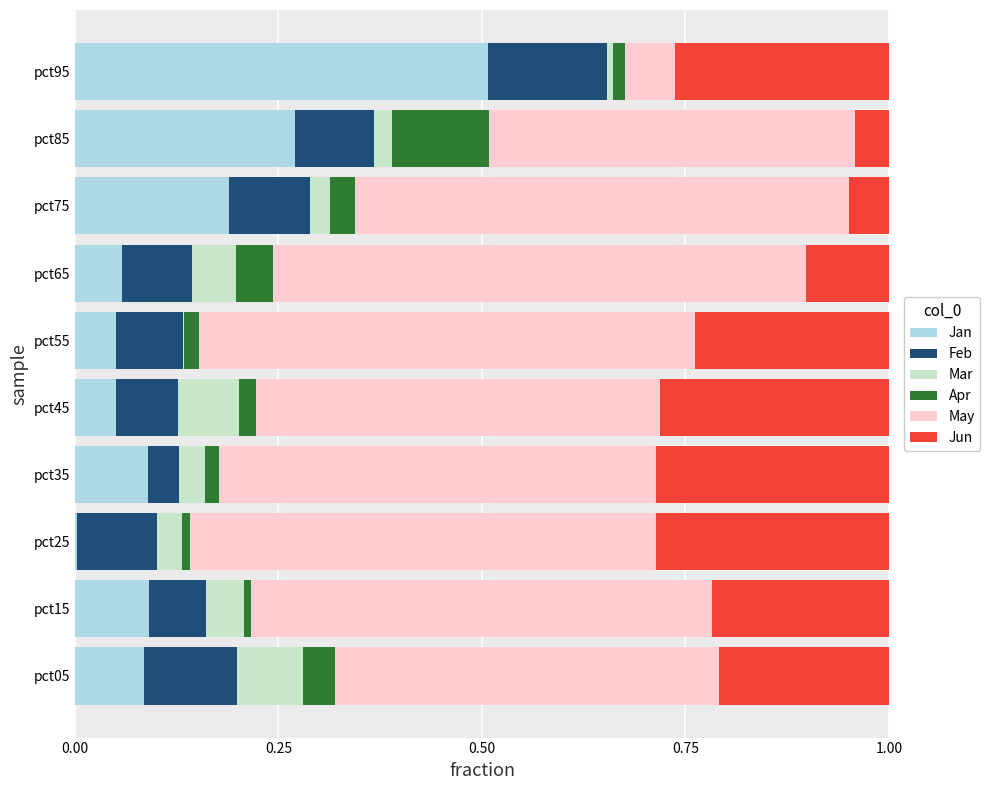

At which label does Jan reach its peak?

pct95